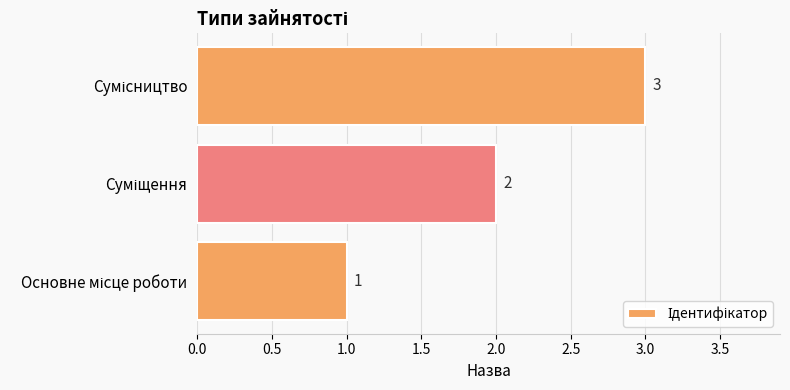

How many values are between 1 and 3?

3